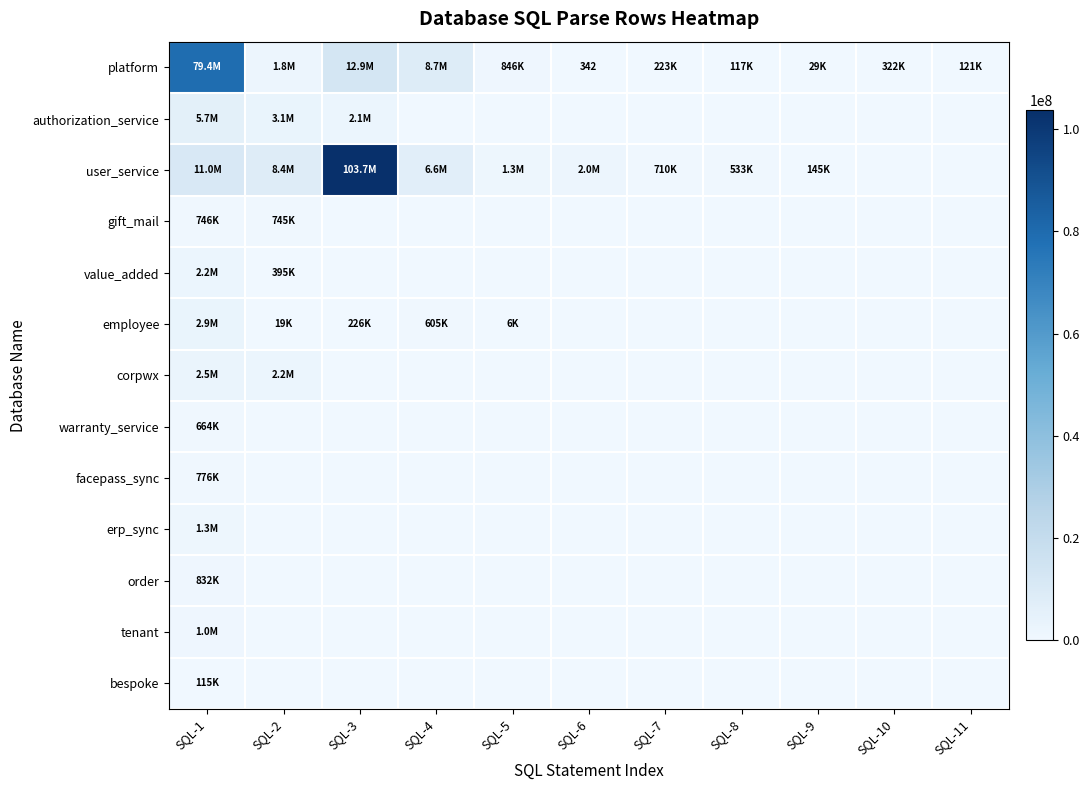

Is it true that employee equals -1237687 at SQL-9?

False